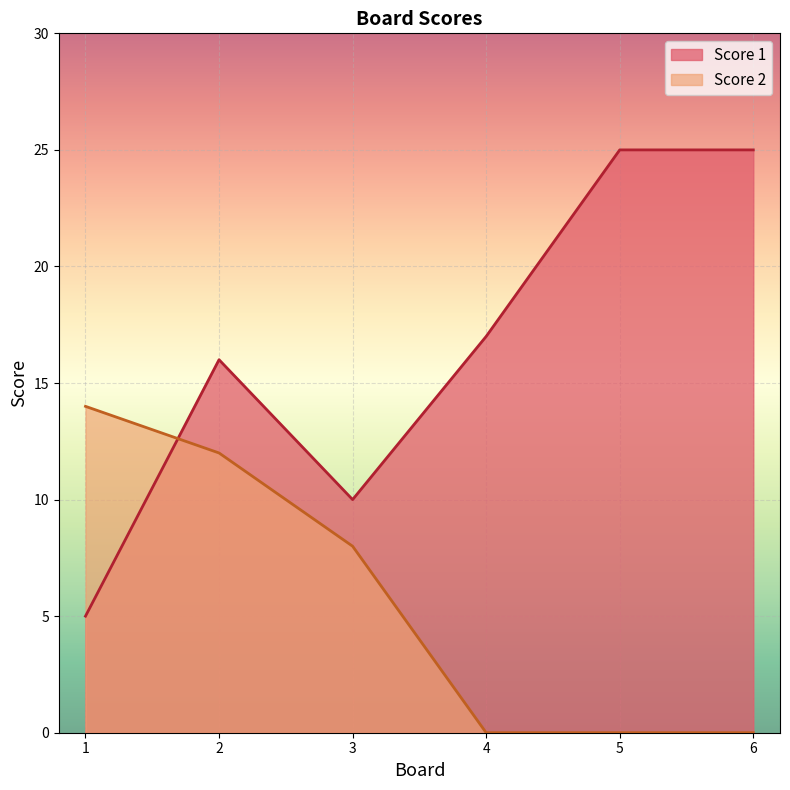

Which series has the largest range (max minus min)?

Score 1